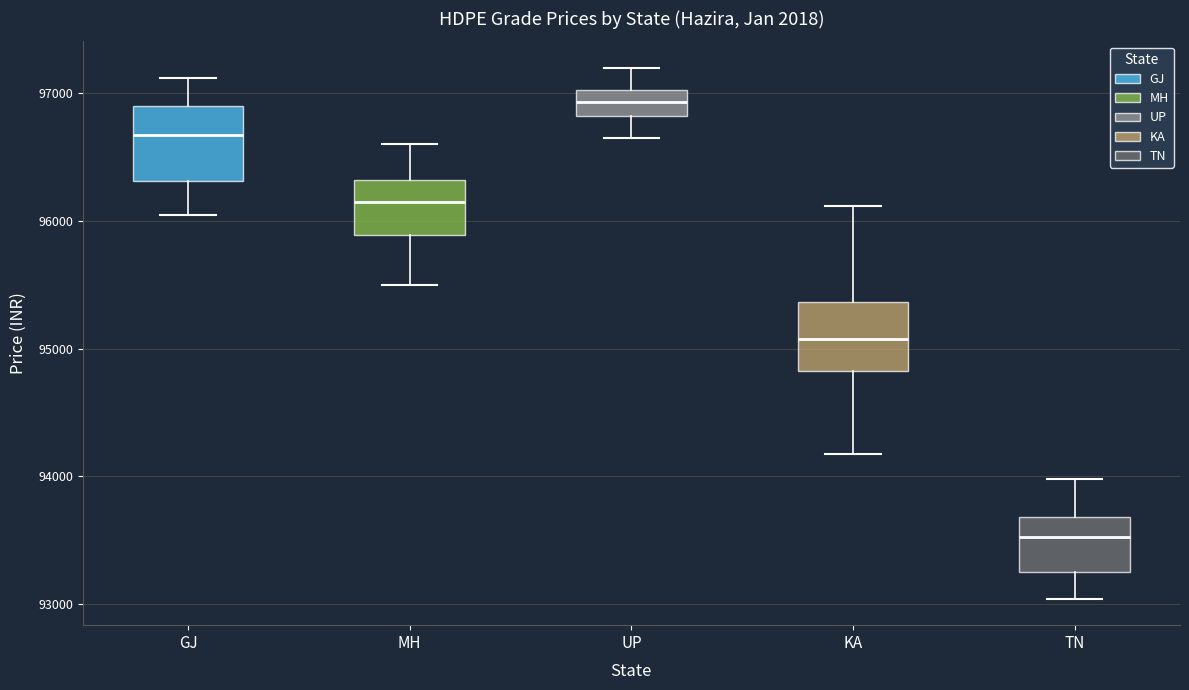

Which box has the lowest median line?

TN